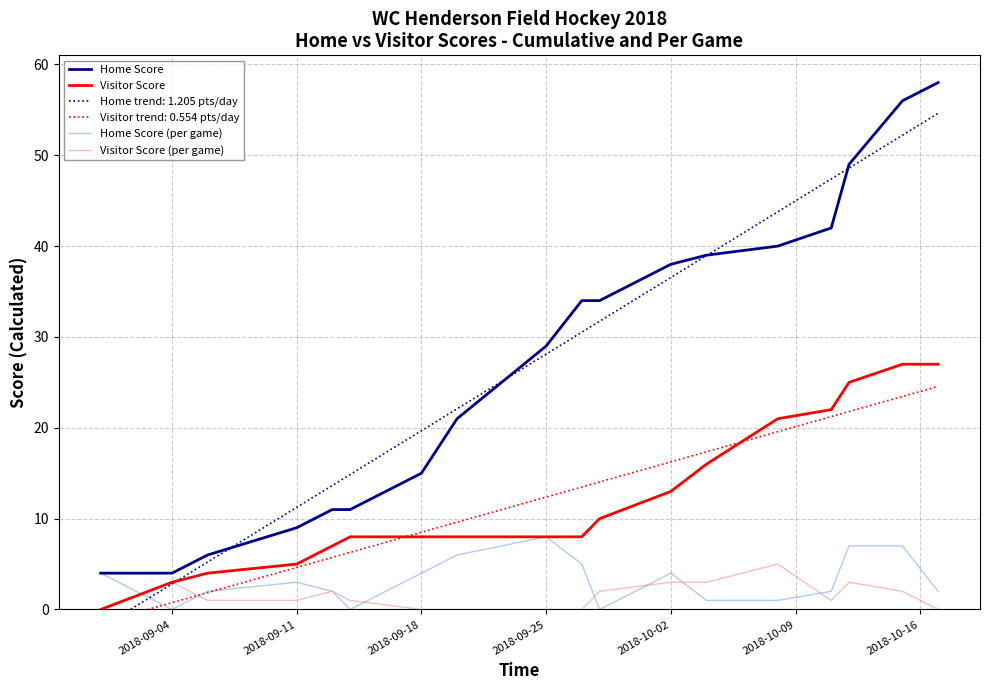

What is the maximum value for Home Score?

58